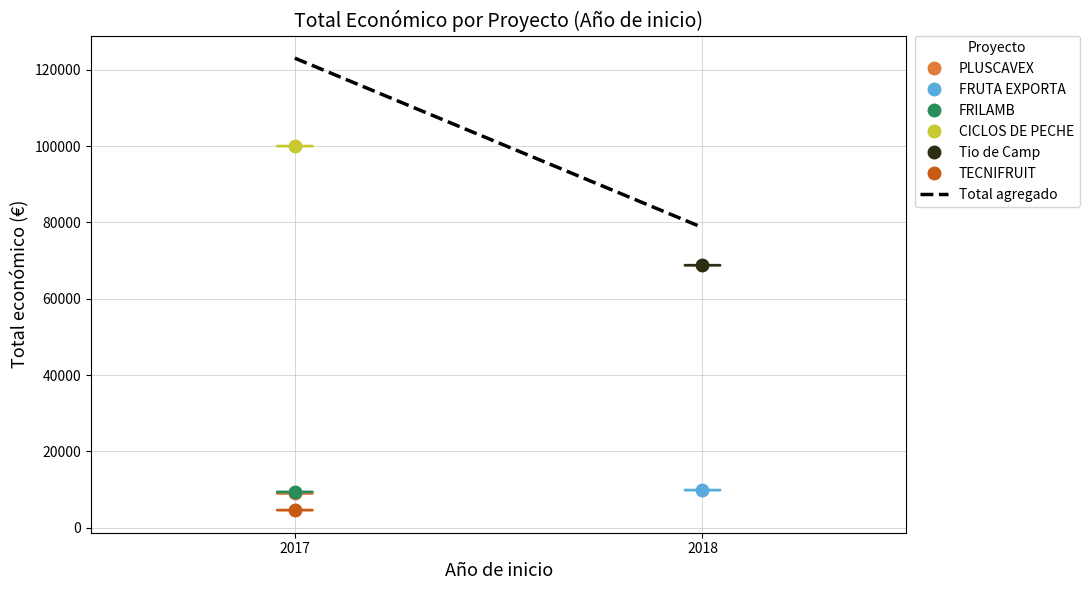

Reading left to right, what are all the values shown in this chart?

2017=123021	2018=78655